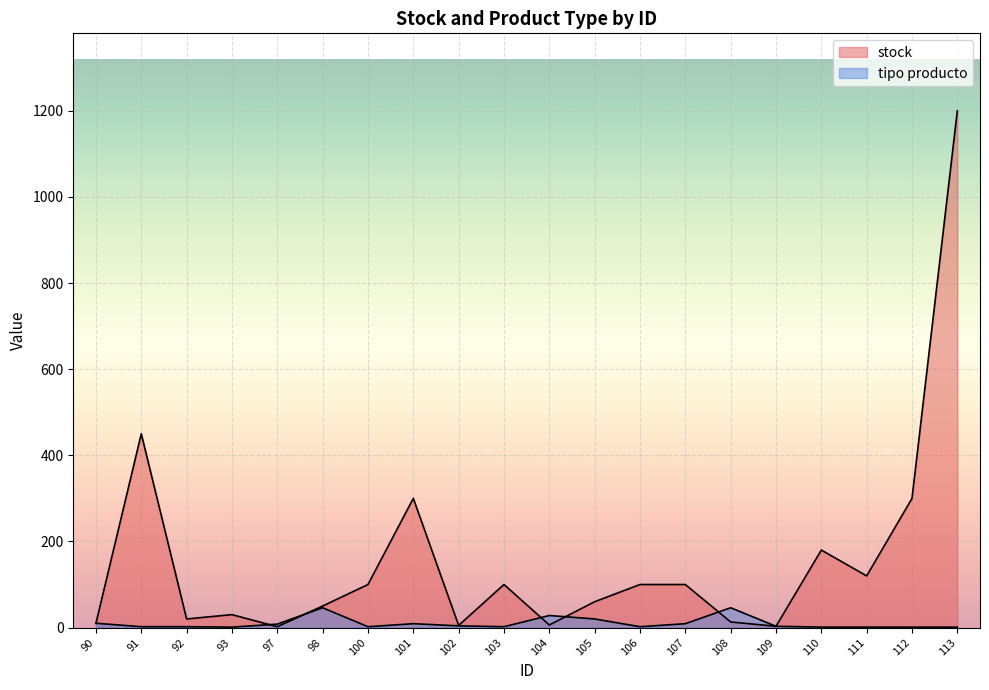

Is it true that stock equals 52 at 93?

False